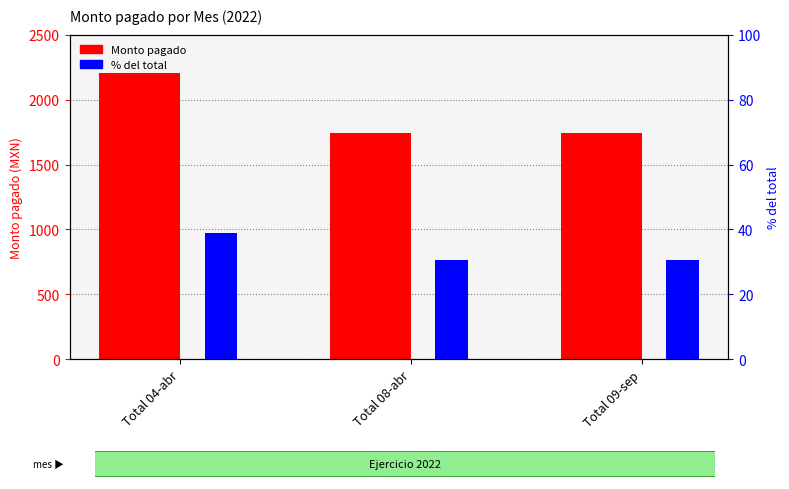

Reading left to right, extract all data points from this chart.

Monto pagado: 2204.0	1740.0	1740.0
% del total: 38.8	30.6	30.6